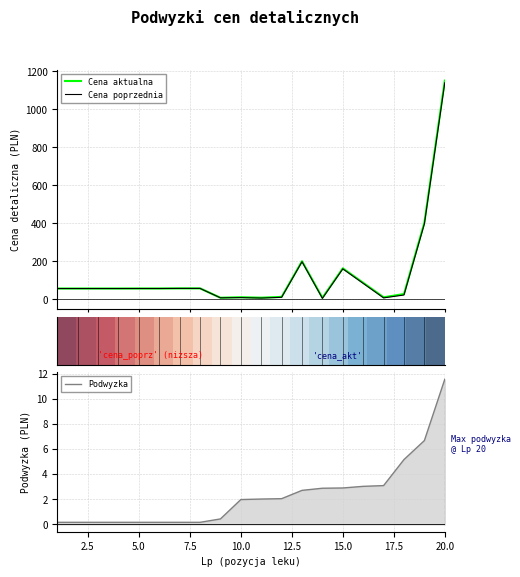

The Podwyzka series shows 11.5 at 20.0. True or false?

True